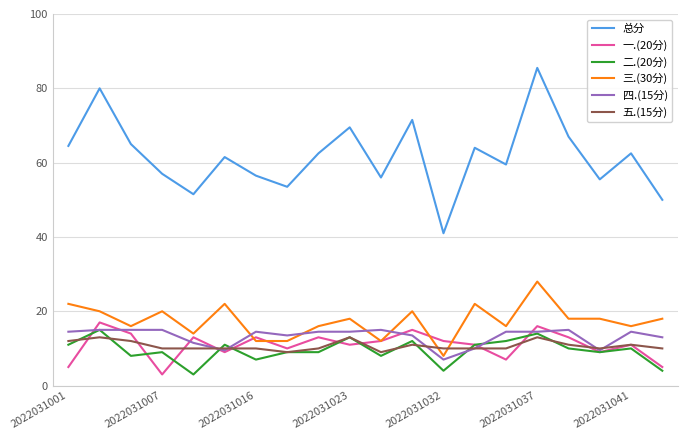

True or false: 二.(20分) and 三.(30分) cross at least once.

False